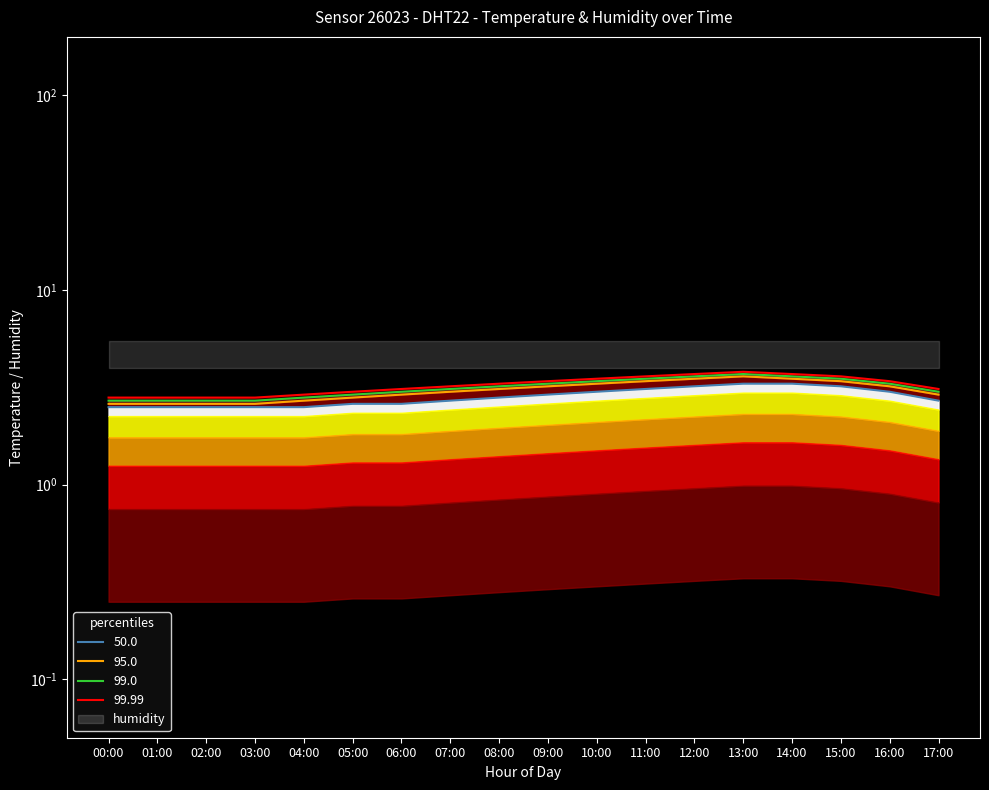

What is the difference between the maximum and minimum values?

1.0